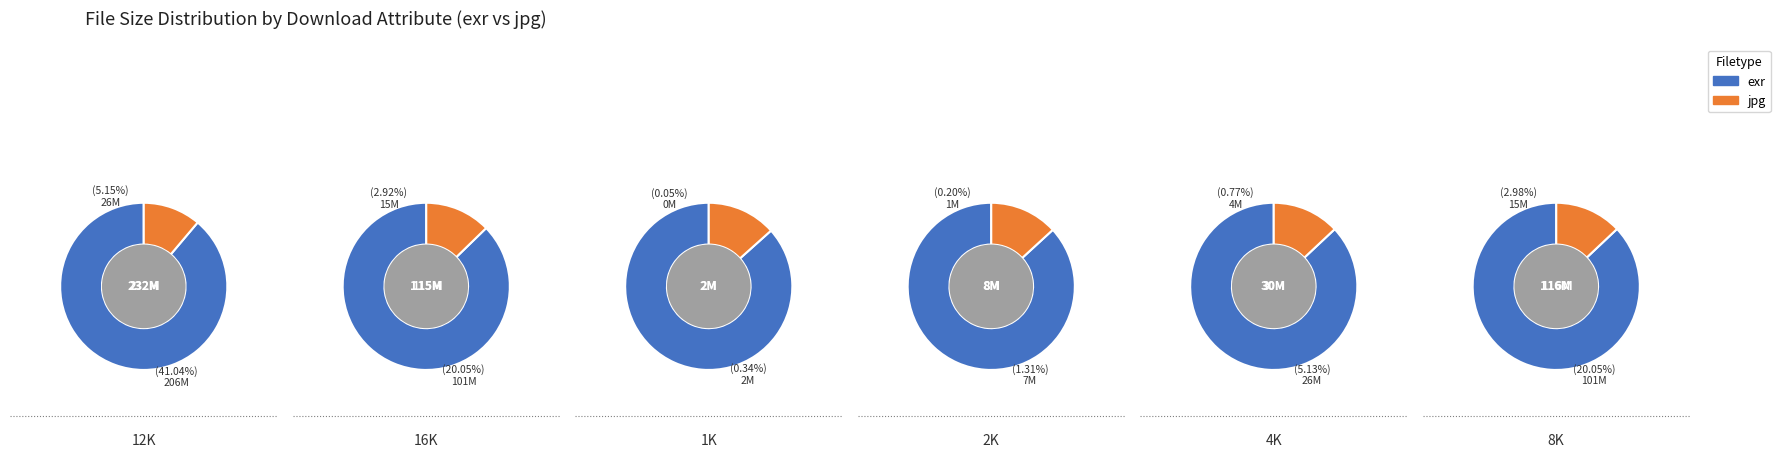

Which slice is the smallest?

1K